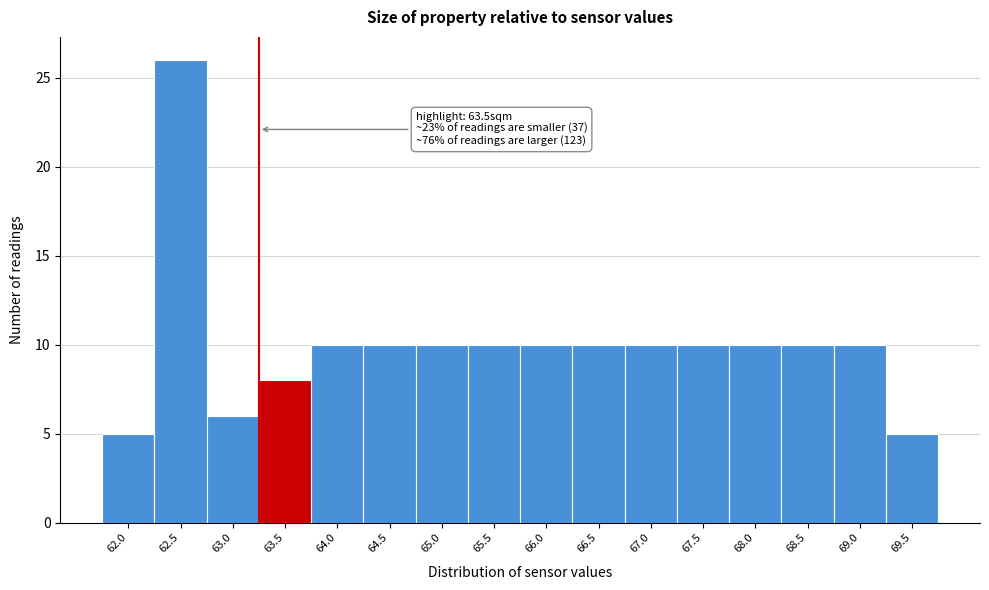

Reading left to right, transcribe all the data shown in this chart.

62.0=5	62.5=26	63.0=6	63.5=8	64.0=10	64.5=10	65.0=10	65.5=10	66.0=10	66.5=10	67.0=10	67.5=10	68.0=10	68.5=10	69.0=10	69.5=5